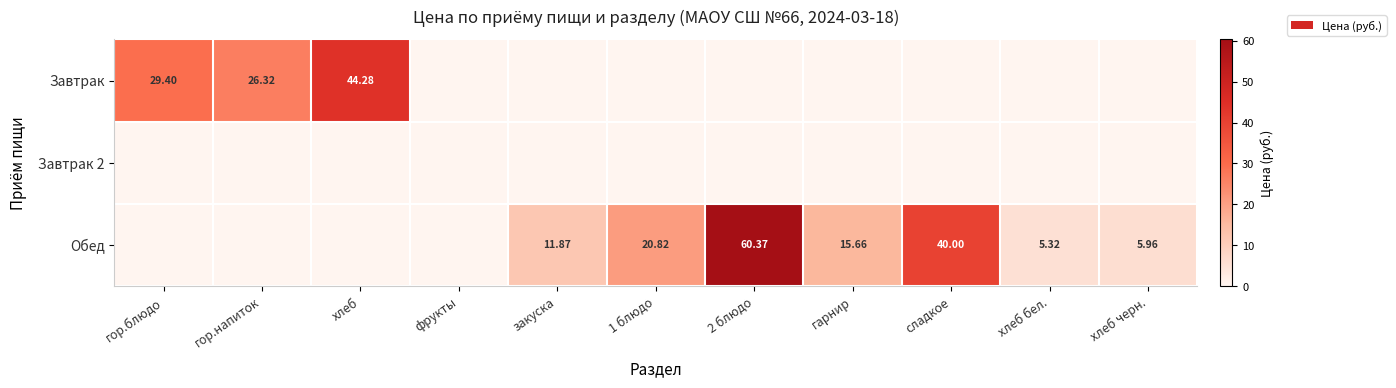

Is it true that Обед equals 0.0 at фрукты?

True